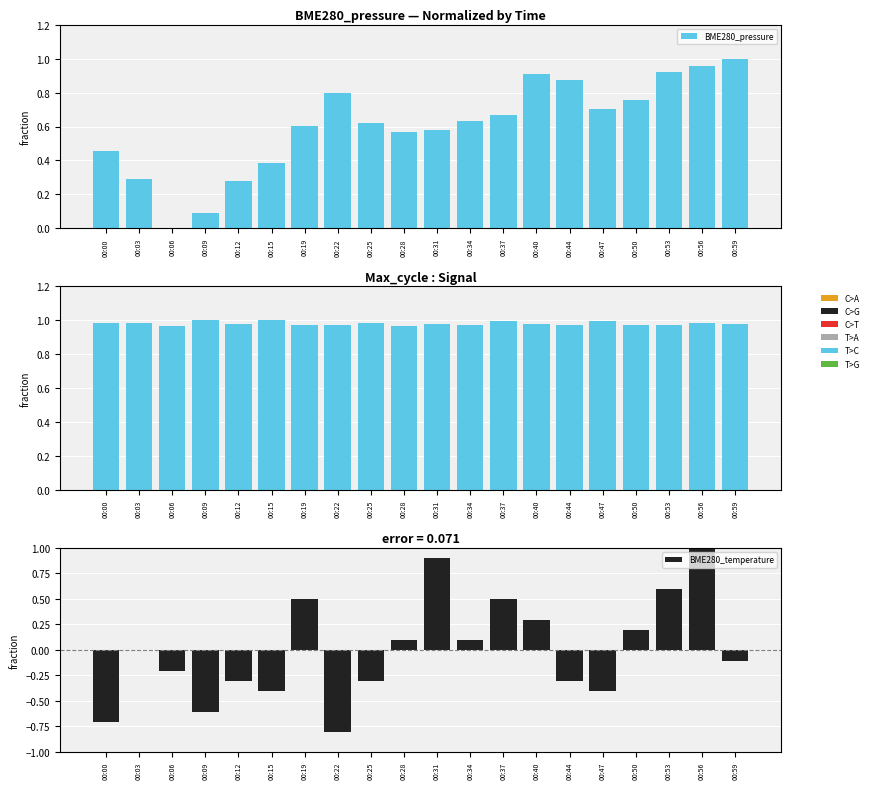

Read the BME280_temperature value at 00:19.

0.5